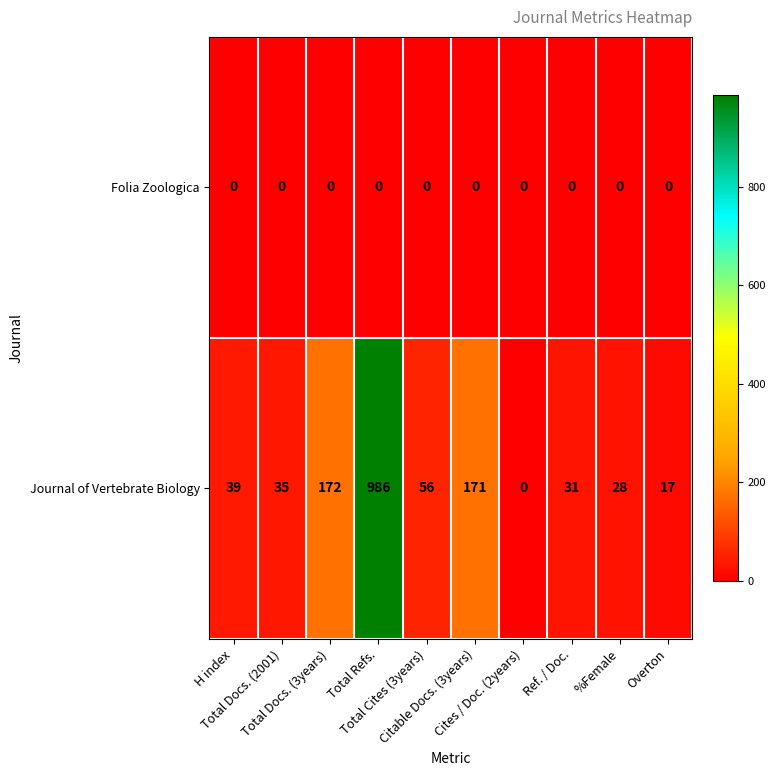

Rank the series by their average value, from highest to lowest.

Journal of Vertebrate Biology, Folia Zoologica